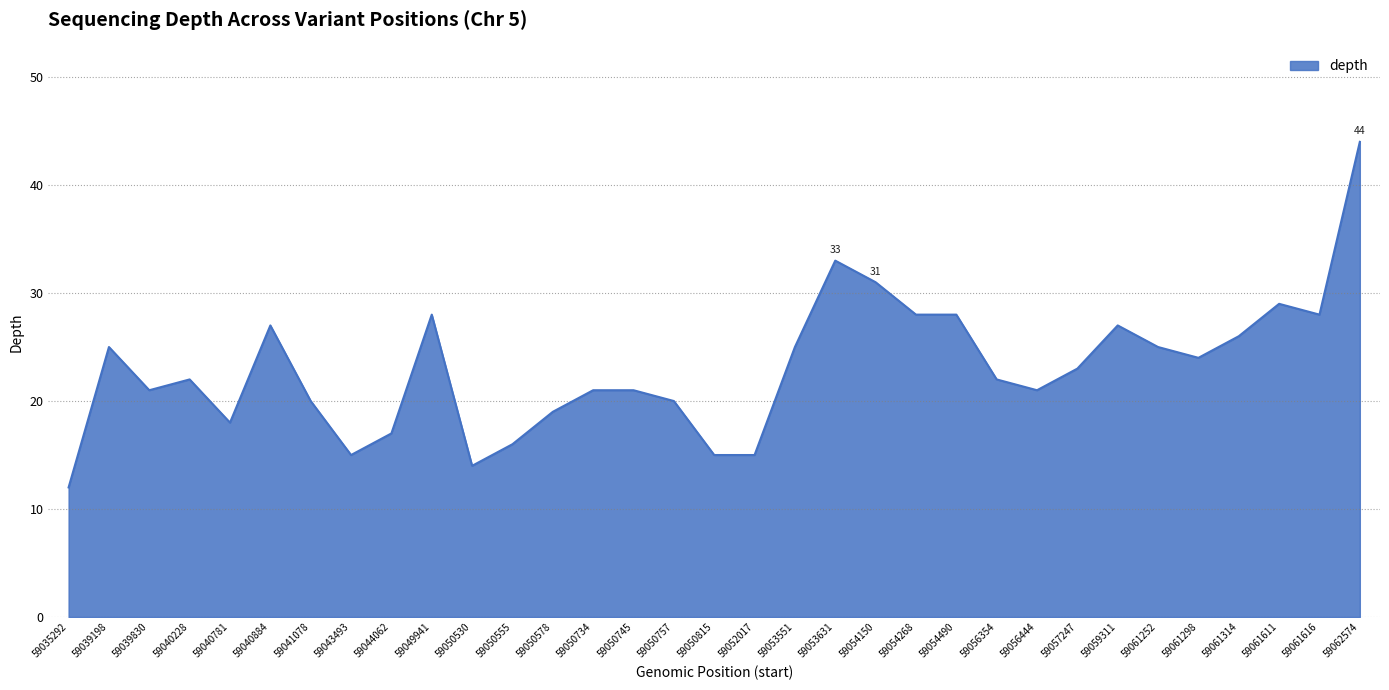

What value does the data have at 59040884, to the nearest 5?

25